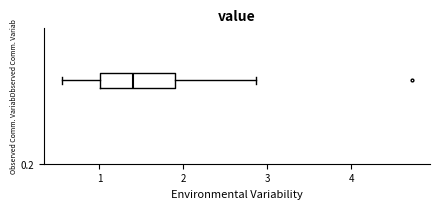

Transcribe this box plot: give where the median line is, the range the box spans, and where the two whiskers end, as read against the x-axis. The values are not printed on the chart, so give them approximately, as read against the axis.

median 1.4, box 1.0 to 1.9, whiskers 0.6 to 2.9